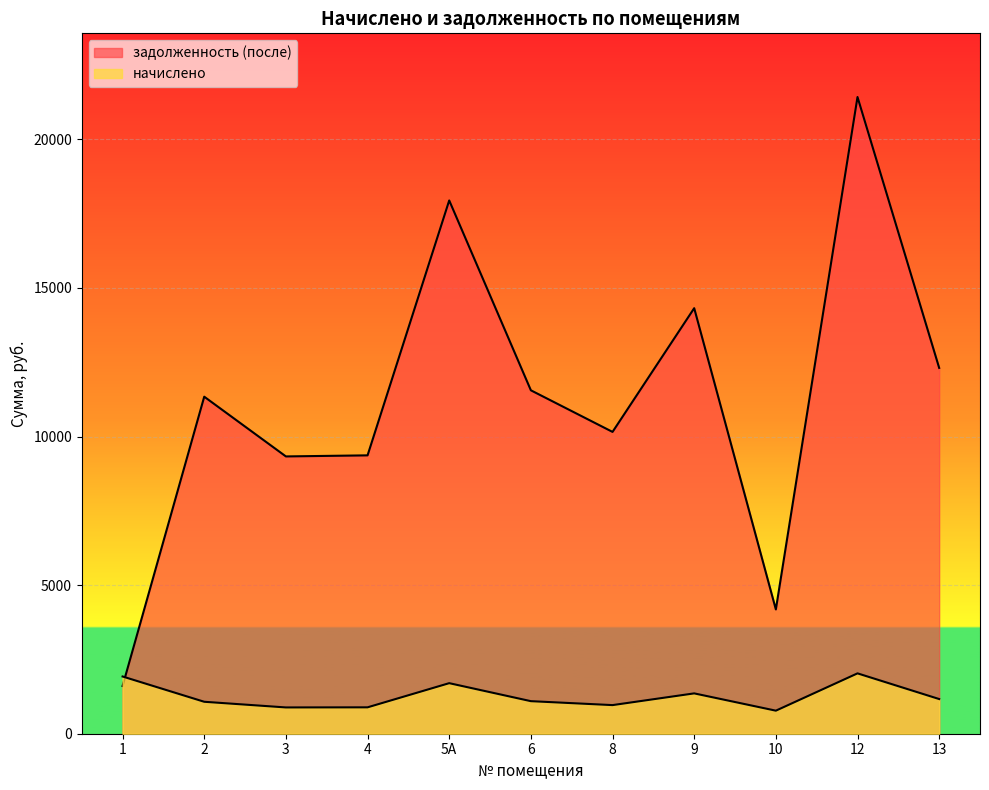

What is the difference between the задолженность (после) values at 4 and 5А?

8576.7